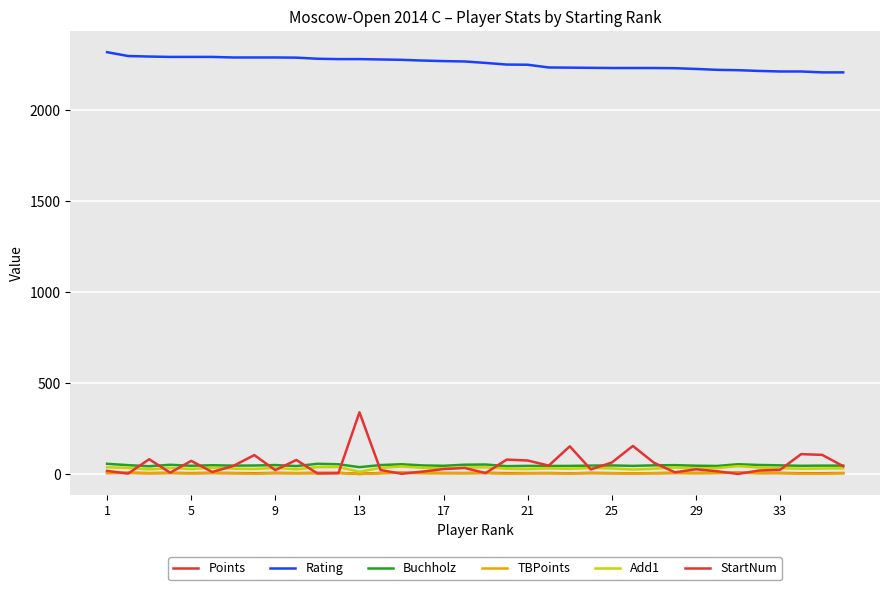

Does the chart display data point markers on the line(s)?

No